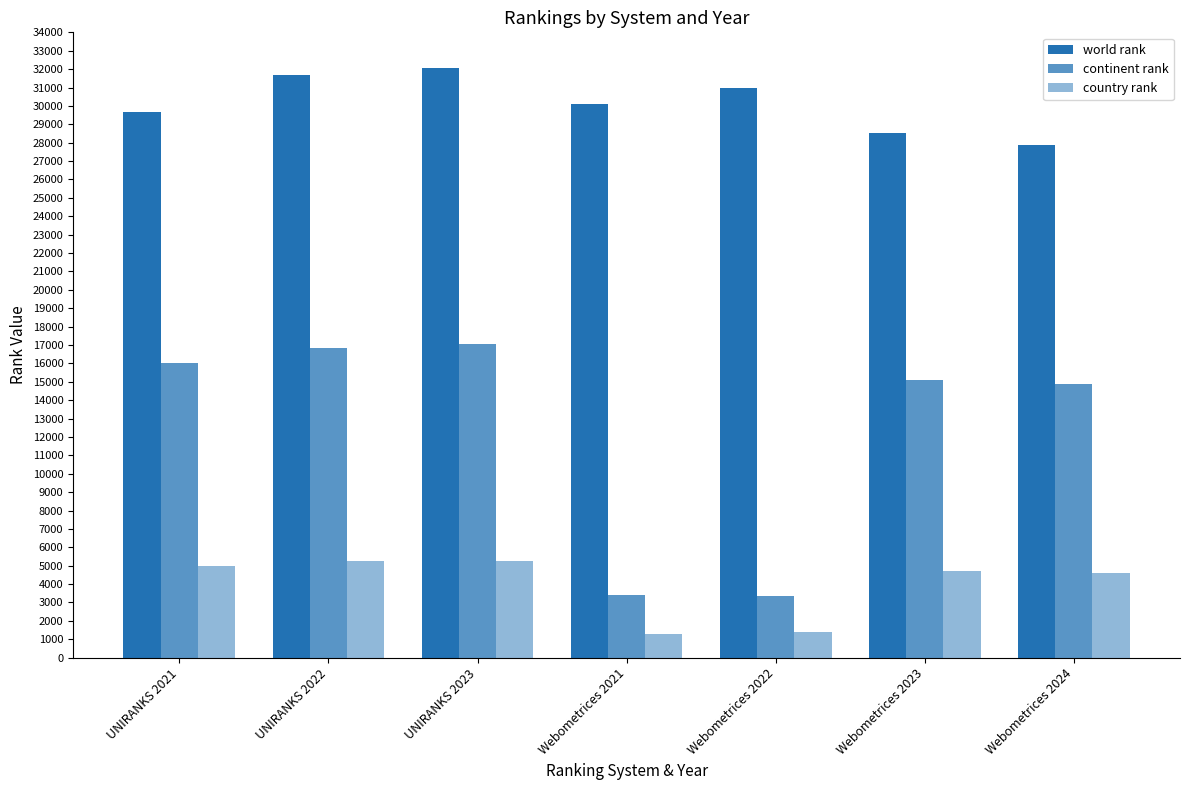

How many data points in country rank are less than 4733?

3